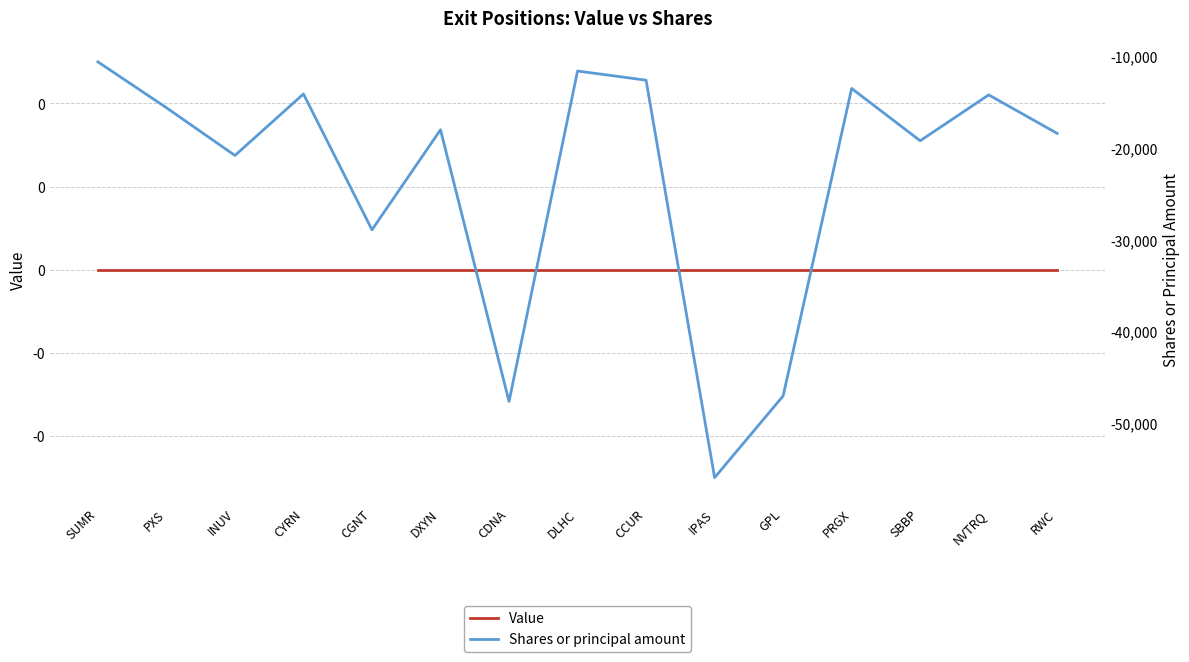

At CYRN, list the series in order from smallest to largest.

Shares or principal amount, Value